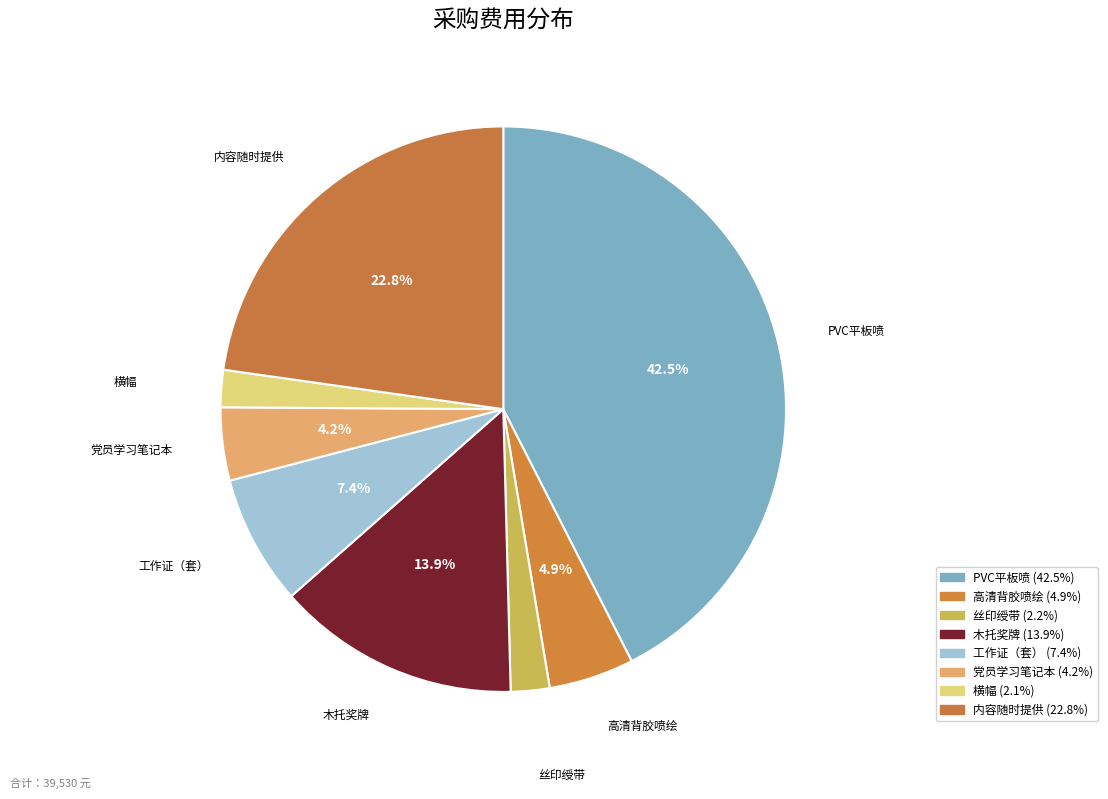

How many slices are in this pie chart?

8